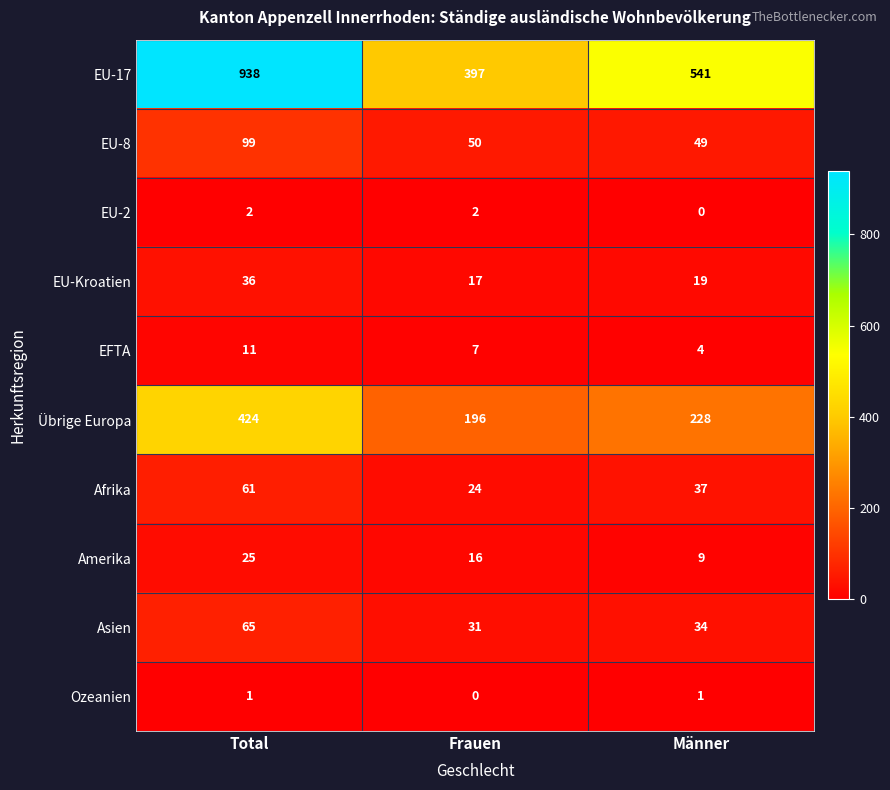

What is the difference between the highest and lowest values at Total?

937